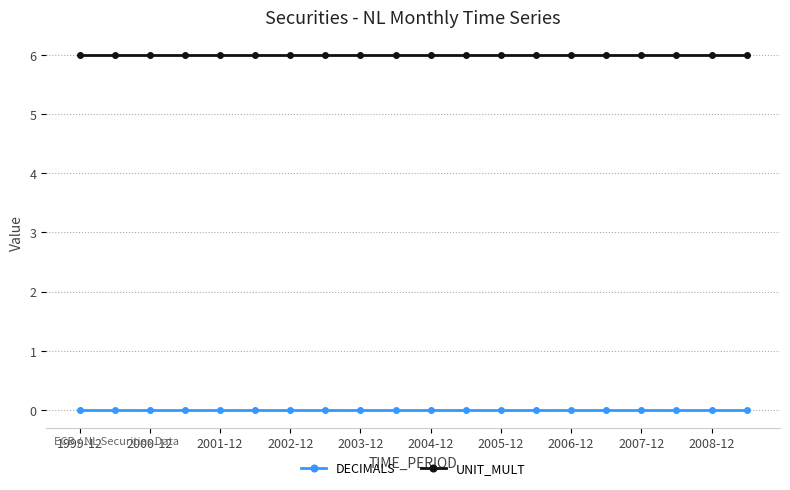

What is the highest value of the UNIT_MULT series?

6